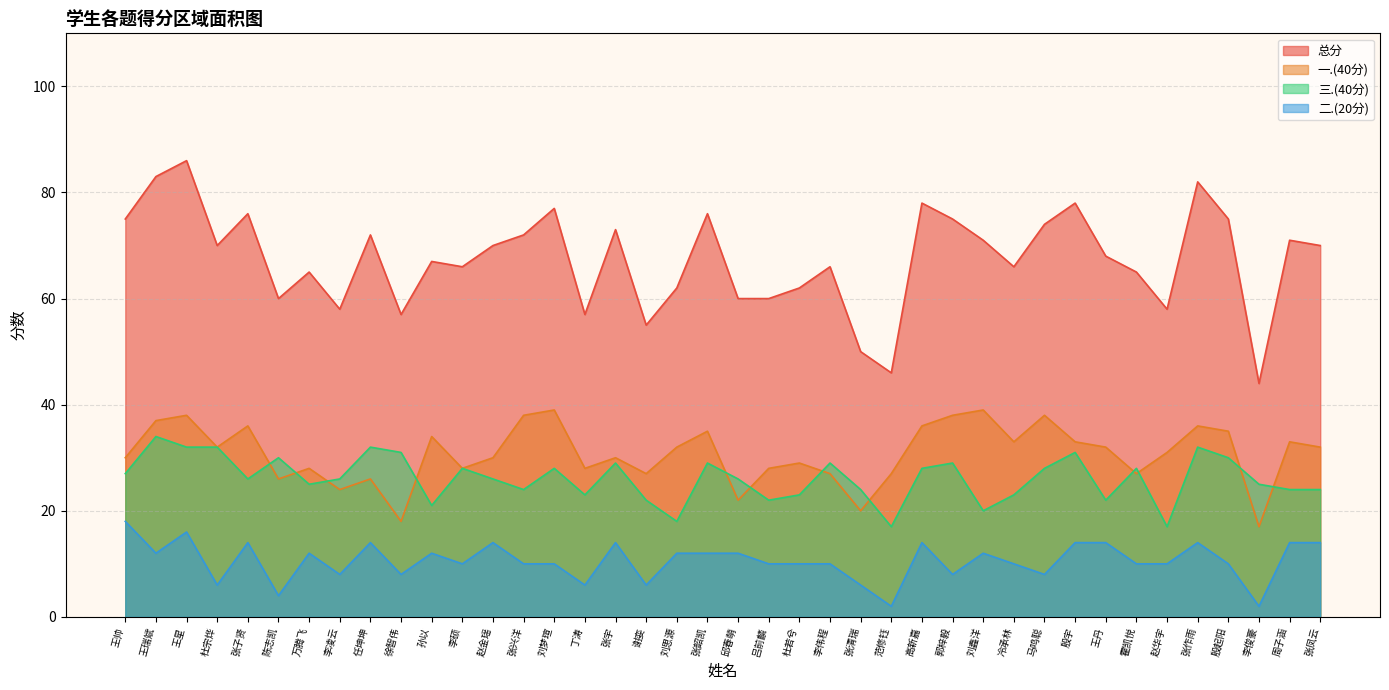

The value of 二.(20分) at 张清瑞 is 4. True or false?

False